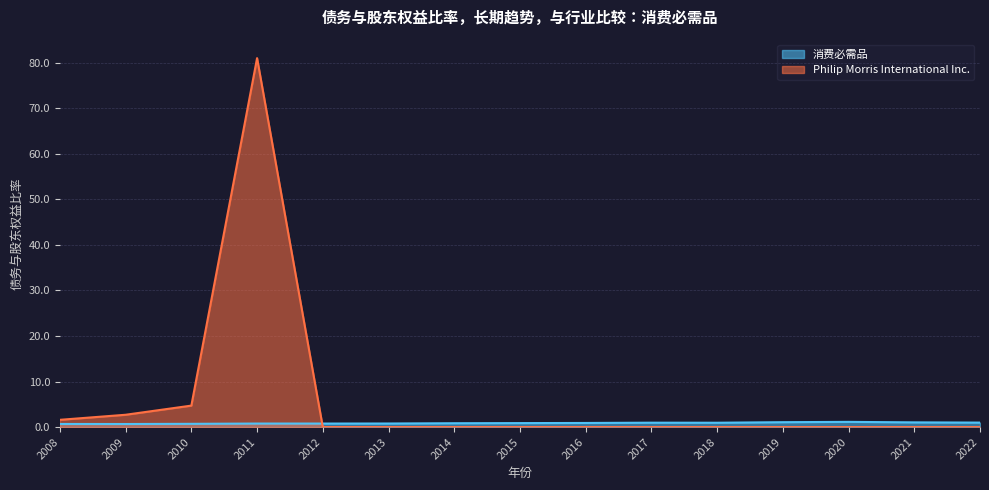

Is it true that 消费必需品 equals 0.7 at 2009?

True